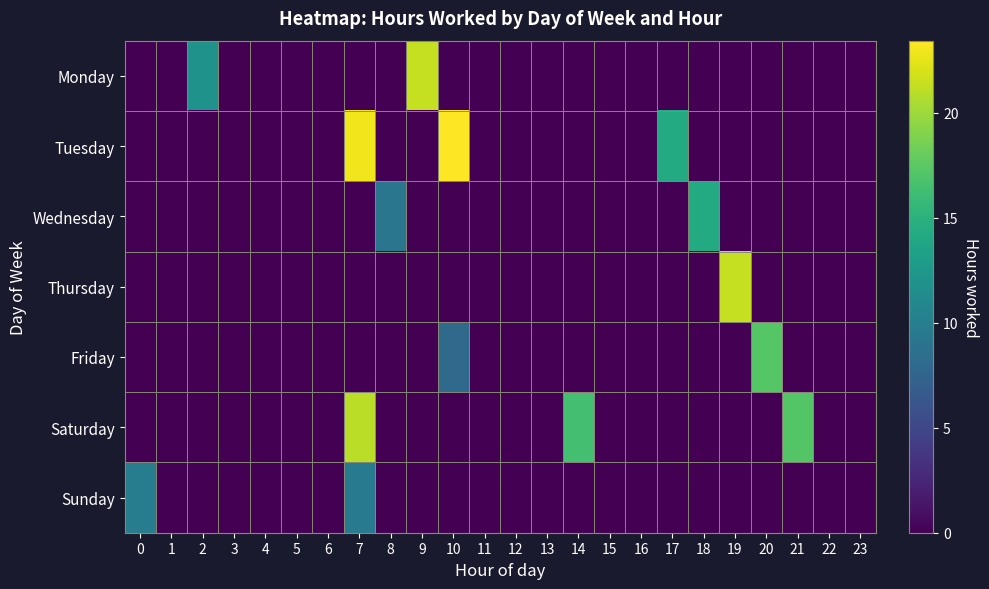

Reading left to right, extract all data points from this chart.

Monday: 0=0.0	1=0.0	2=12.1	3=0.0	4=0.0	5=0.0	6=0.0	7=0.0	8=0.0	9=21.4	10=0.0	11=0.0	12=0.0	13=0.0	14=0.0	15=0.0	16=0.0	17=0.0	18=0.0	19=0.0	20=0.0	21=0.0	22=0.0	23=0.0
Tuesday: 0=0.0	1=0.0	2=0.0	3=0.0	4=0.0	5=0.0	6=0.0	7=22.9	8=0.0	9=0.0	10=23.4	11=0.0	12=0.0	13=0.0	14=0.0	15=0.0	16=0.0	17=14.3	18=0.0	19=0.0	20=0.0	21=0.0	22=0.0	23=0.0
Wednesday: 0=0.0	1=0.0	2=0.0	3=0.0	4=0.0	5=0.0	6=0.0	7=0.0	8=9.2	9=0.0	10=0.0	11=0.0	12=0.0	13=0.0	14=0.0	15=0.0	16=0.0	17=0.0	18=14.3	19=0.0	20=0.0	21=0.0	22=0.0	23=0.0
Thursday: 0=0.0	1=0.0	2=0.0	3=0.0	4=0.0	5=0.0	6=0.0	7=0.0	8=0.0	9=0.0	10=0.0	11=0.0	12=0.0	13=0.0	14=0.0	15=0.0	16=0.0	17=0.0	18=0.0	19=21.3	20=0.0	21=0.0	22=0.0	23=0.0
Friday: 0=0.0	1=0.0	2=0.0	3=0.0	4=0.0	5=0.0	6=0.0	7=0.0	8=0.0	9=0.0	10=8.1	11=0.0	12=0.0	13=0.0	14=0.0	15=0.0	16=0.0	17=0.0	18=0.0	19=0.0	20=17.3	21=0.0	22=0.0	23=0.0
Saturday: 0=0.0	1=0.0	2=0.0	3=0.0	4=0.0	5=0.0	6=0.0	7=21.0	8=0.0	9=0.0	10=0.0	11=0.0	12=0.0	13=0.0	14=16.4	15=0.0	16=0.0	17=0.0	18=0.0	19=0.0	20=0.0	21=17.2	22=0.0	23=0.0
Sunday: 0=9.9	1=0.0	2=0.0	3=0.0	4=0.0	5=0.0	6=0.0	7=9.7	8=0.0	9=0.0	10=0.0	11=0.0	12=0.0	13=0.0	14=0.0	15=0.0	16=0.0	17=0.0	18=0.0	19=0.0	20=0.0	21=0.0	22=0.0	23=0.0